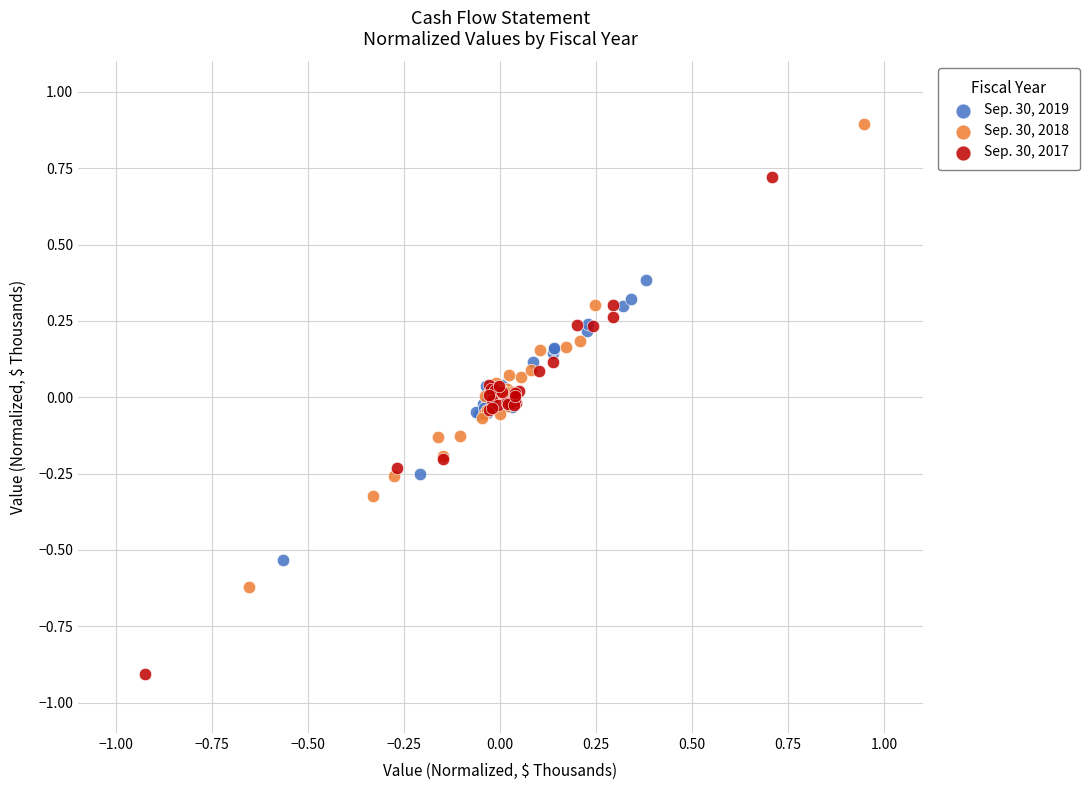

Which series contains the highest Y value?

Sep. 30, 2018